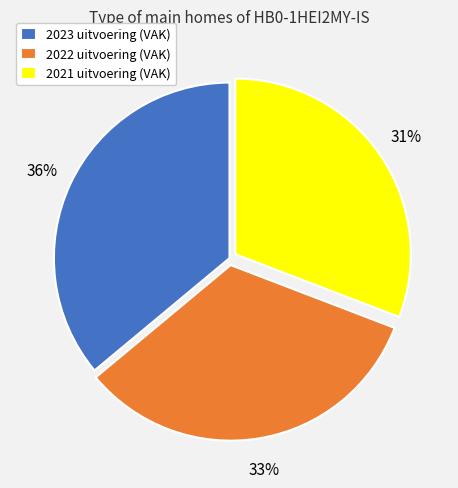

Approximately how many times larger is the value at 2022 uitvoering (VAK) compared to 2021 uitvoering (VAK)?

1.1